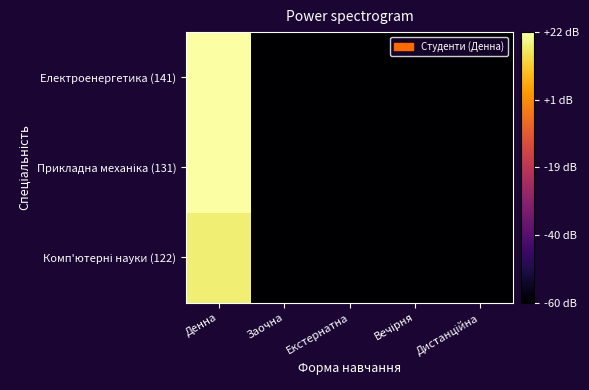

Which label corresponds to the smallest value in the chart?

Заочна